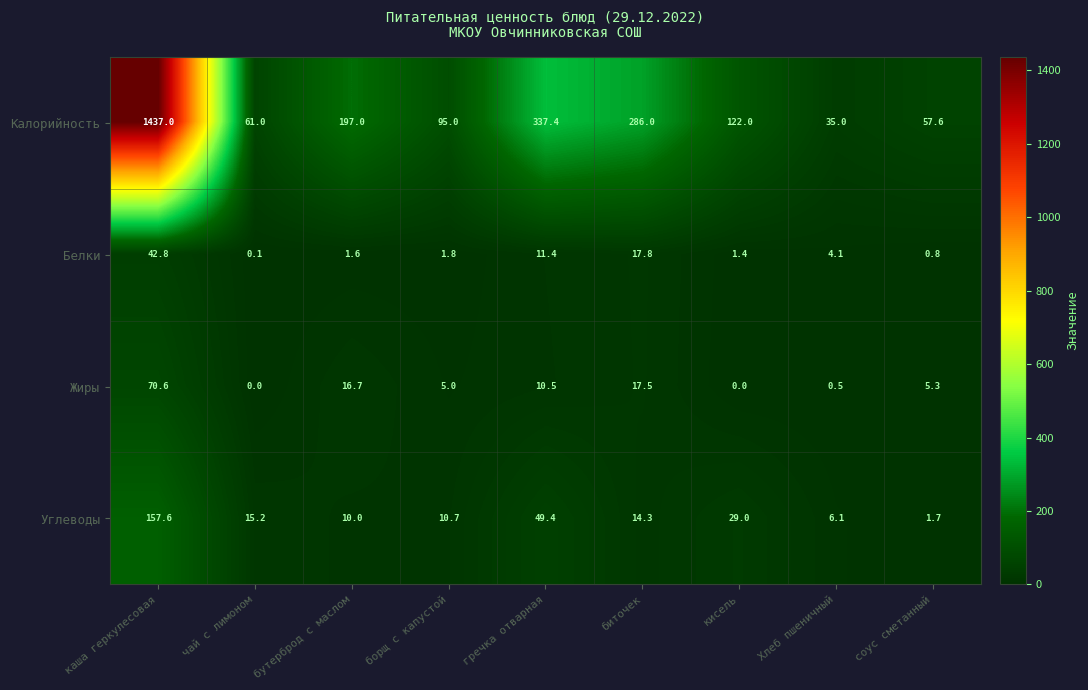

Rank the series by their maximum value, from lowest to highest.

Белки, Жиры, Углеводы, Калорийность